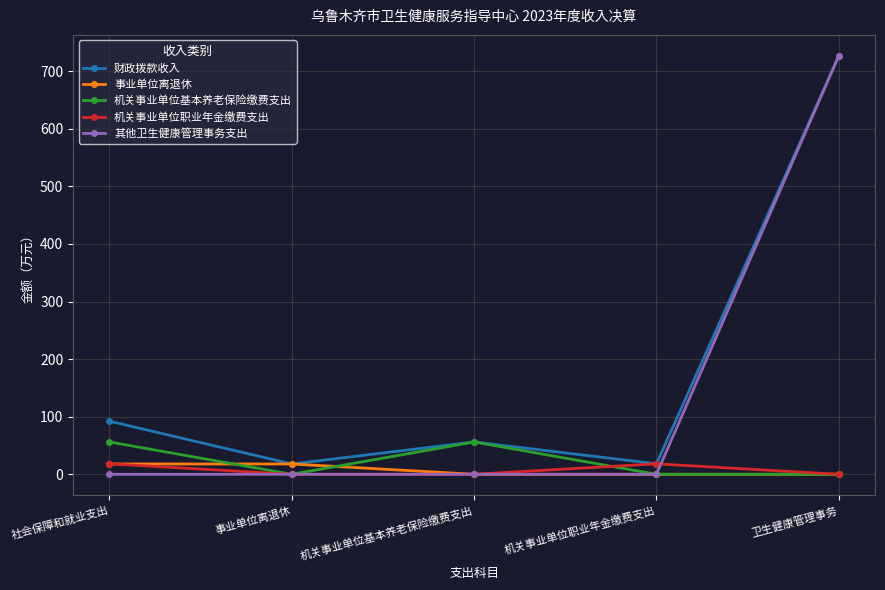

True or false: 其他卫生健康管理事务支出 has a value of 1059.2 at 卫生健康管理事务.

False